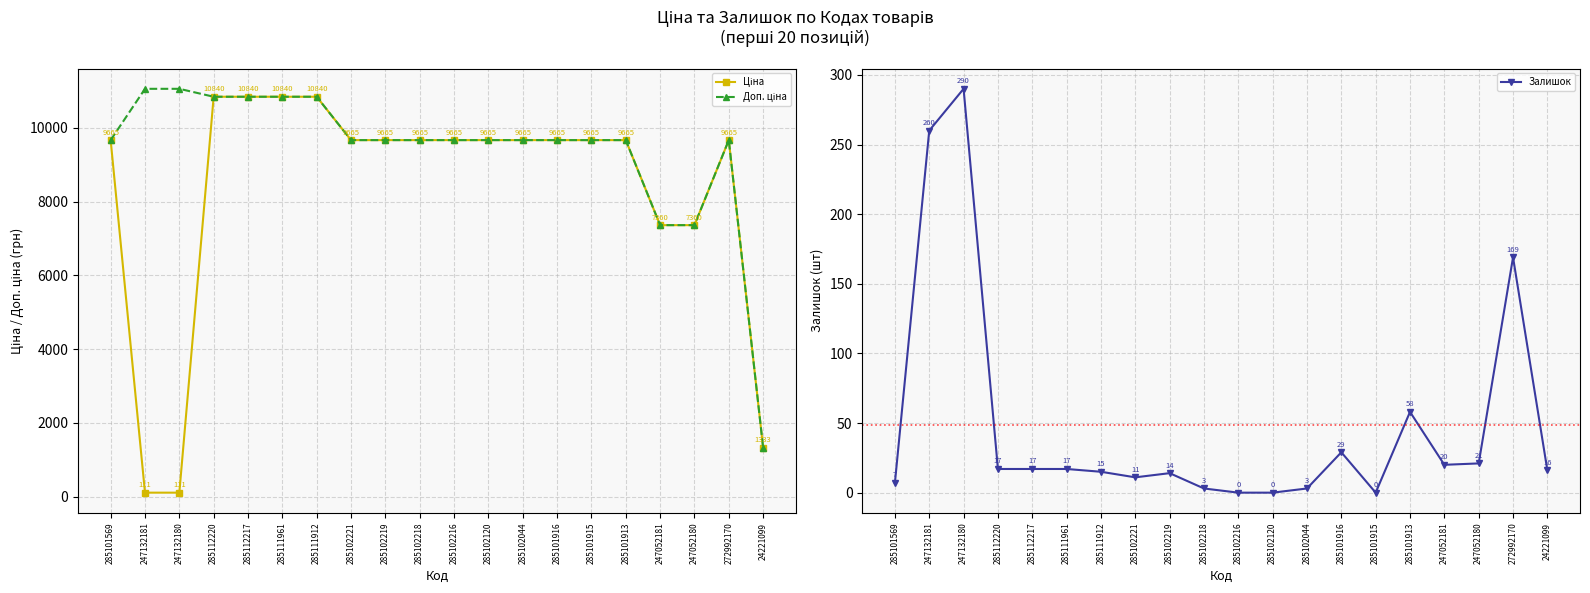

Rank the series by their maximum value, from highest to lowest.

Доп. ціна, Ціна, Залишок